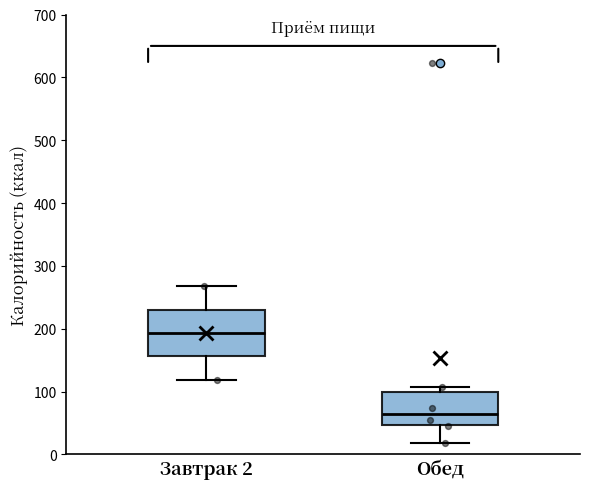

Where does the median line of the box for Обед sit on the y-axis? The values are not printed on the chart, so give them approximately, as read against the axis.

60